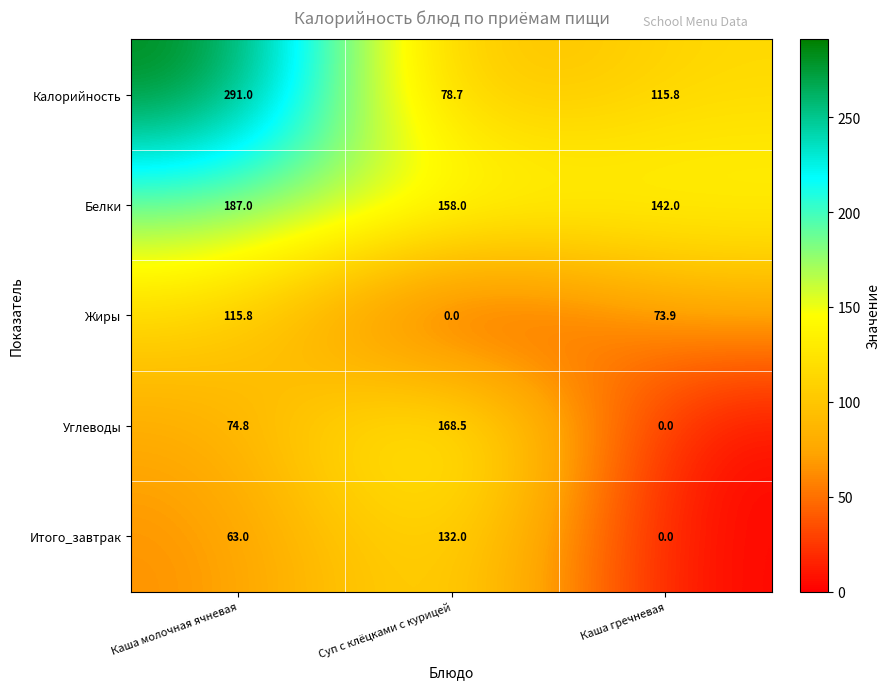

The value of Жиры at Каша молочная ячневая is 40.1. True or false?

False